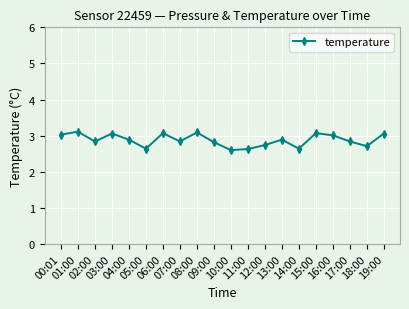

What is the minimum value shown in the chart?

2.6